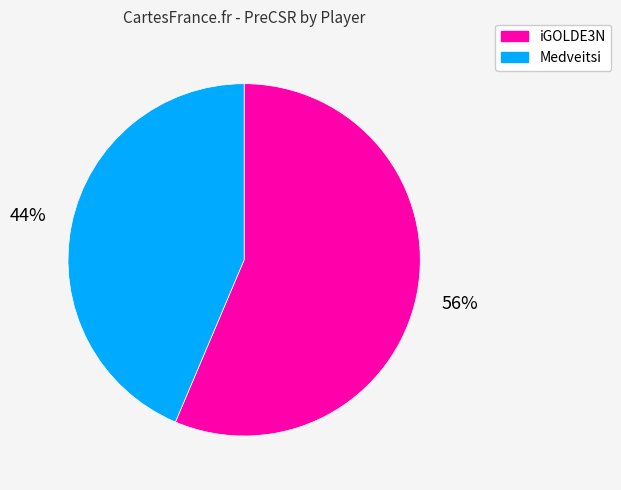

Rank the categories by value from lowest to highest.

Medveitsi, iGOLDE3N